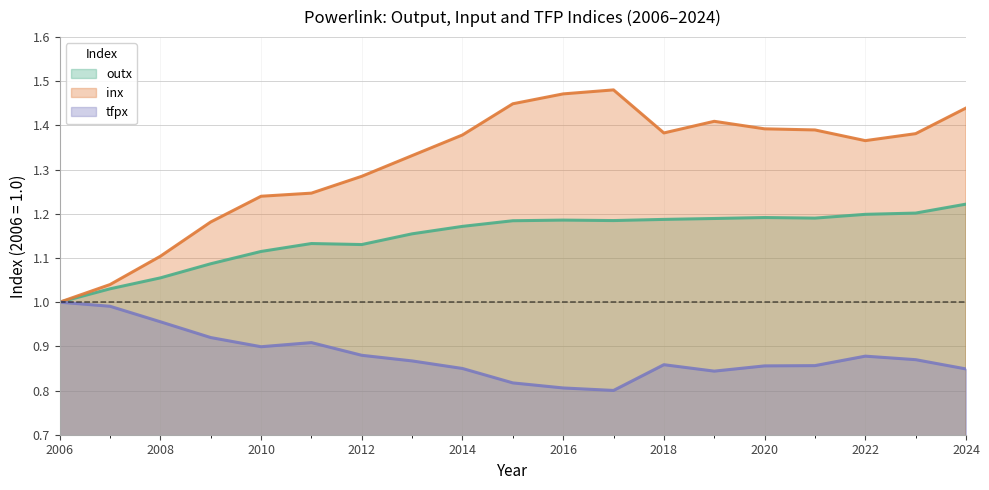

Is the value of tfpx at 2020 greater than the value of outx at 2016?

No